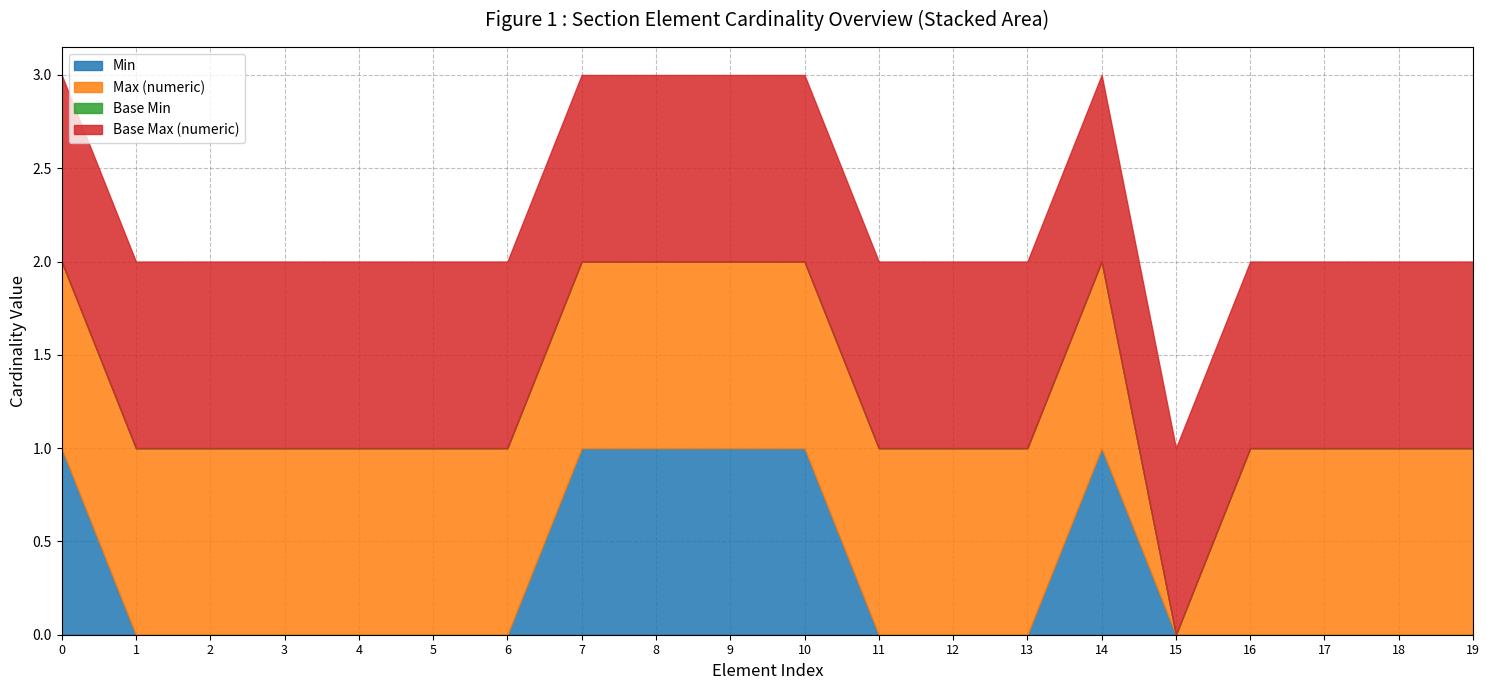

How many data points in Max (numeric) are less than 1?

1